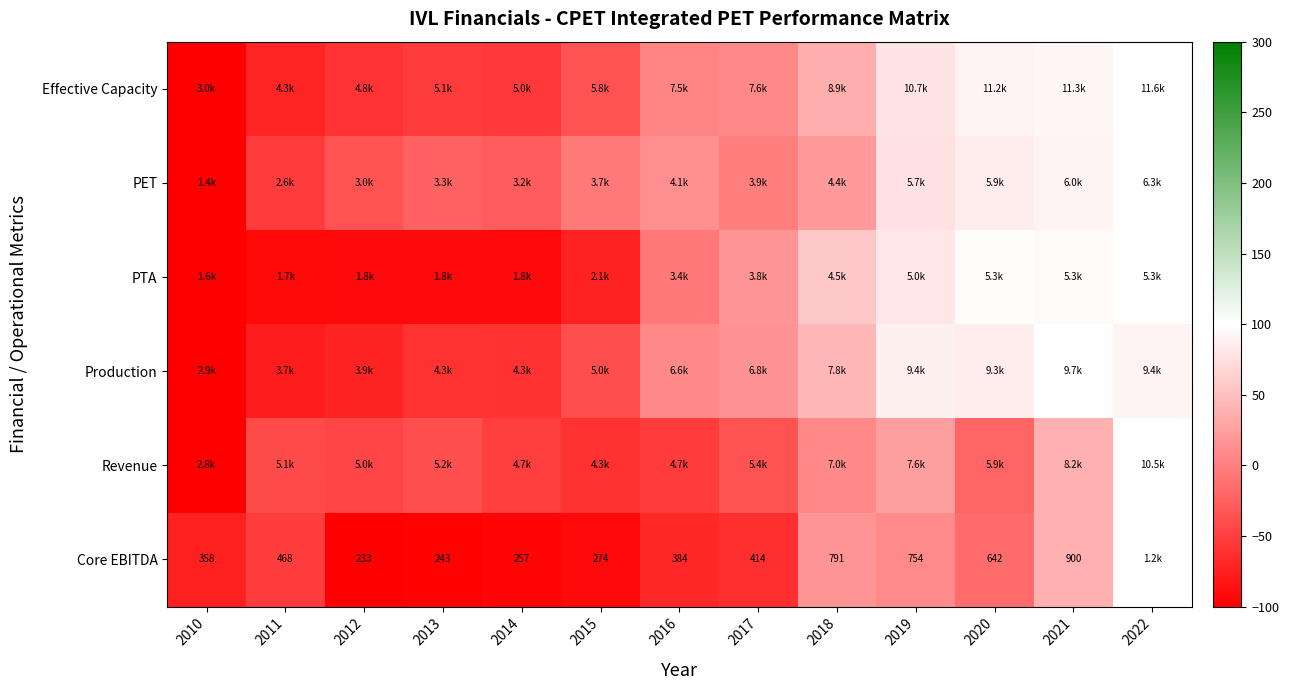

True or false: Core EBITDA has a value of 3.0 at 2019.

False